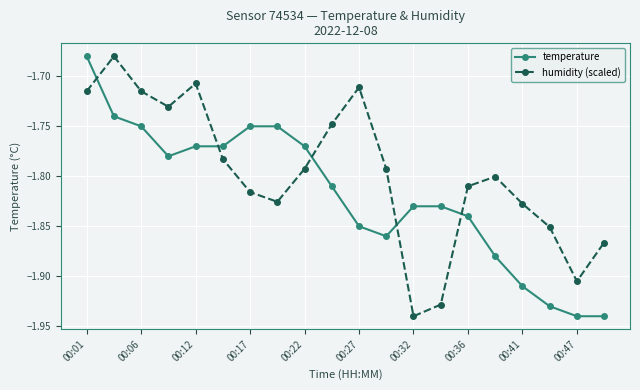

What is the difference between the maximum and second lowest values in the temperature series?

0.3